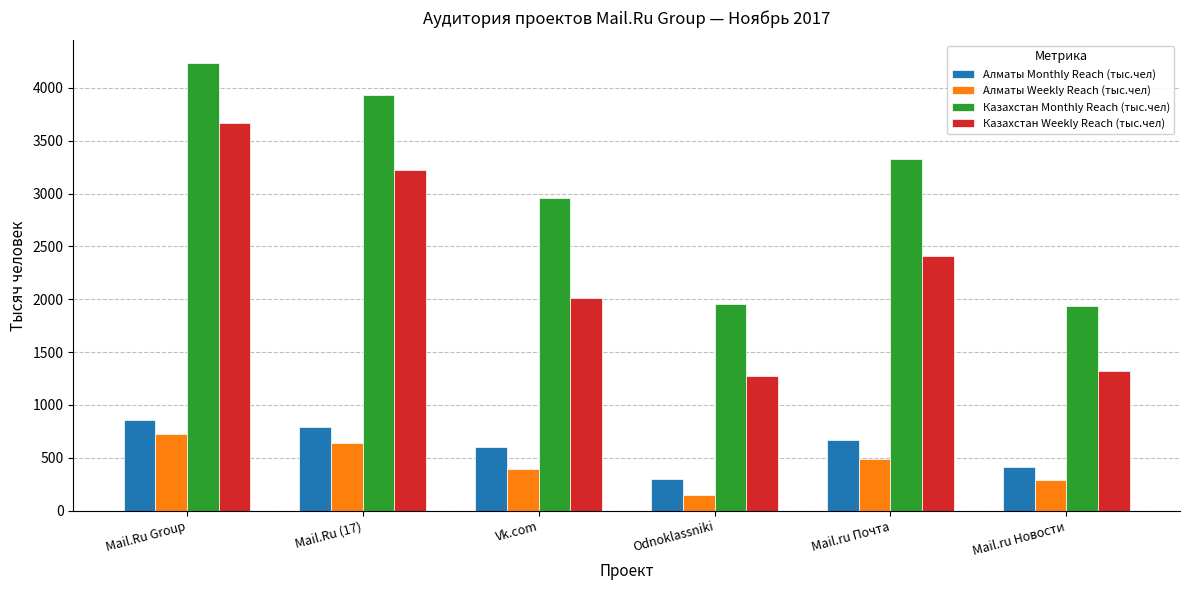

Which series changed the most between Mail.Ru Group and Vk.com?

Казахстан Weekly Reach (тыс.чел)